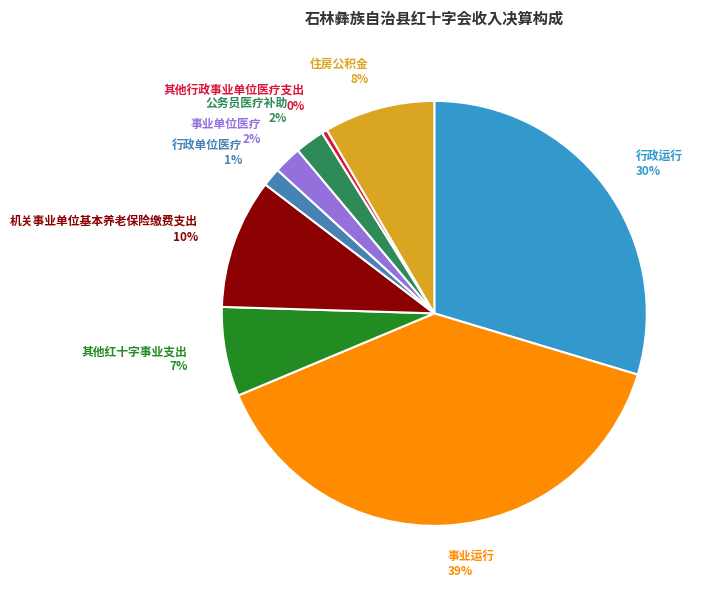

Does 事业单位医疗 account for over 50% of the chart?

No